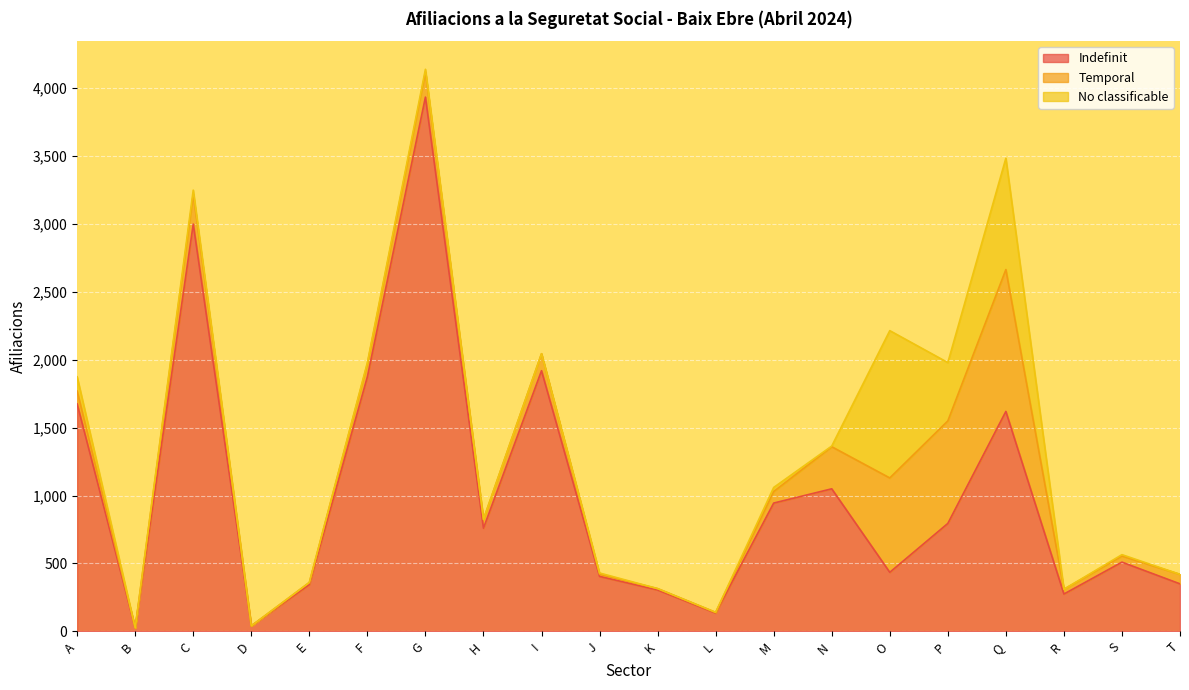

What is the total value across all series at K?

315